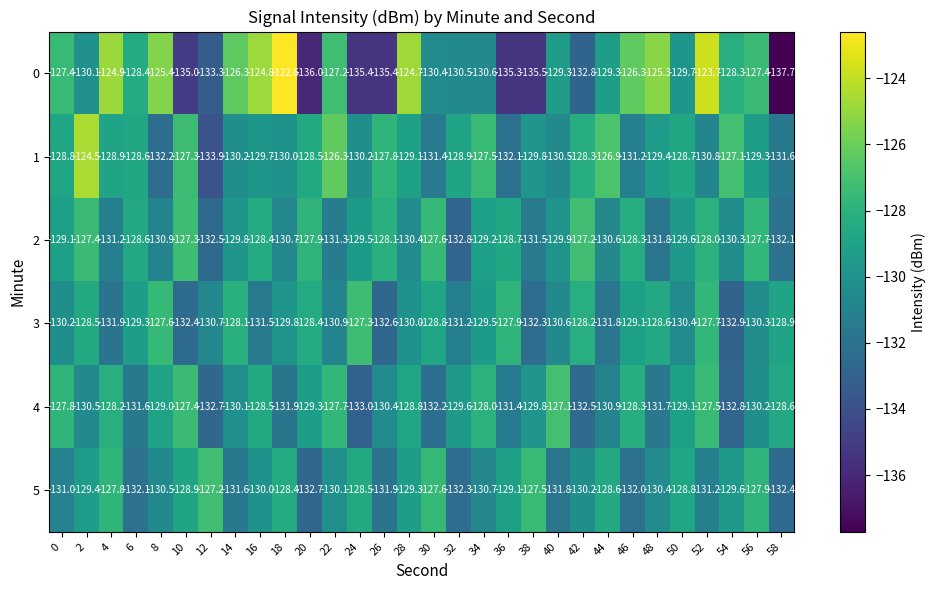

Between 12 and 40, which series saw the biggest shift?

4